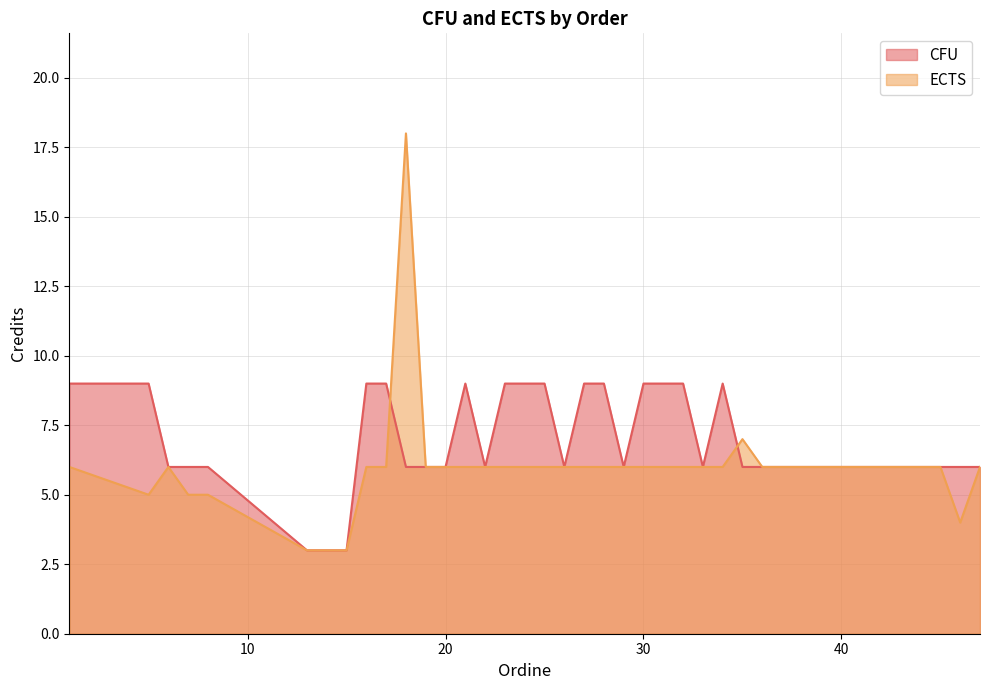

What is the sum of the ECTS values at 14 and 24?

9